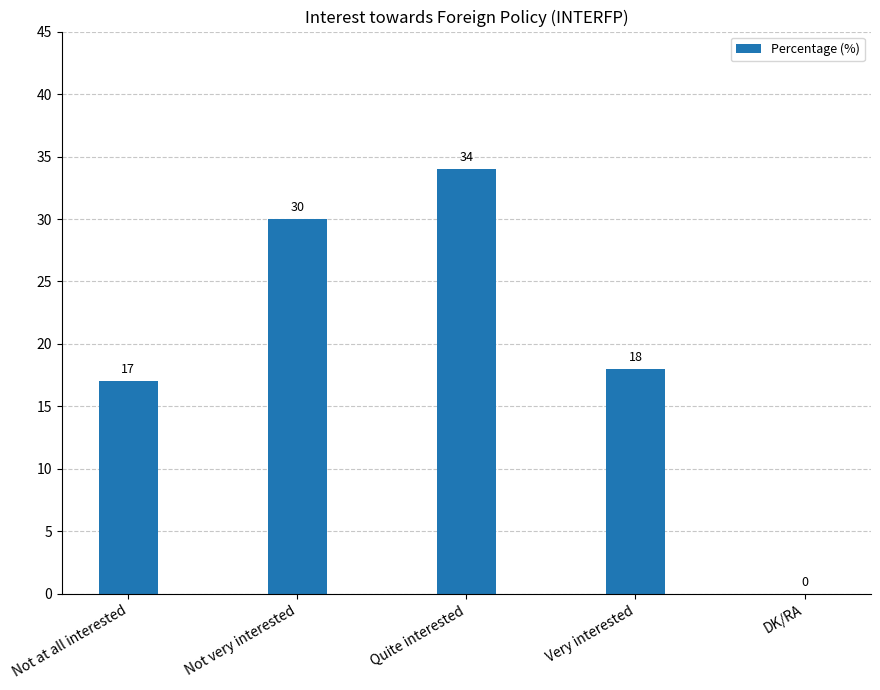

Which has a higher value, Not at all interested or Quite interested?

Quite interested